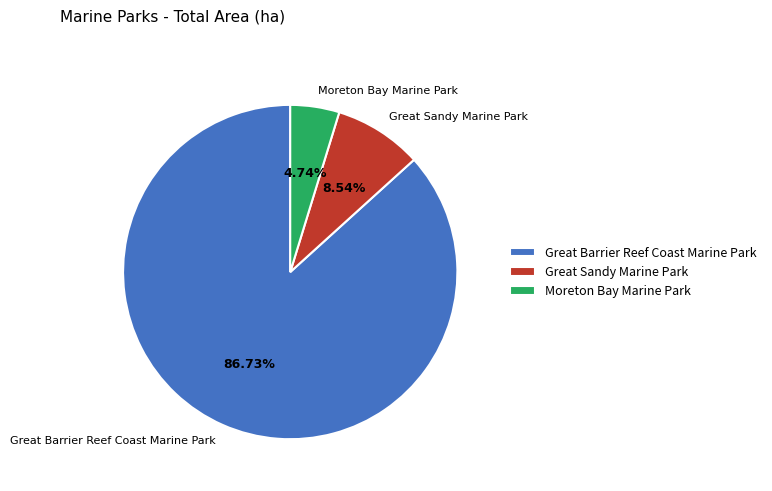

What portion of the pie excludes Moreton Bay Marine Park?

95.3%